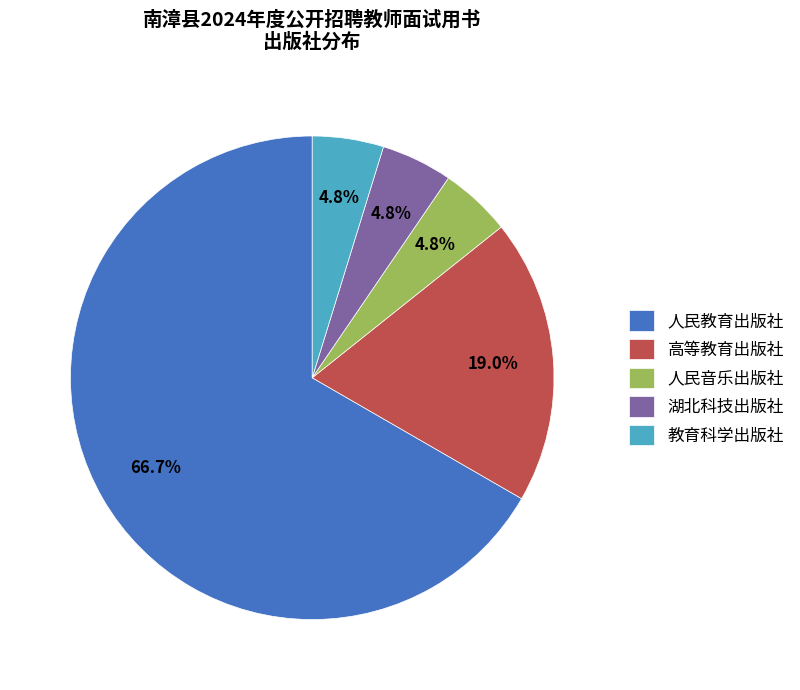

How many slices are in this pie chart?

5